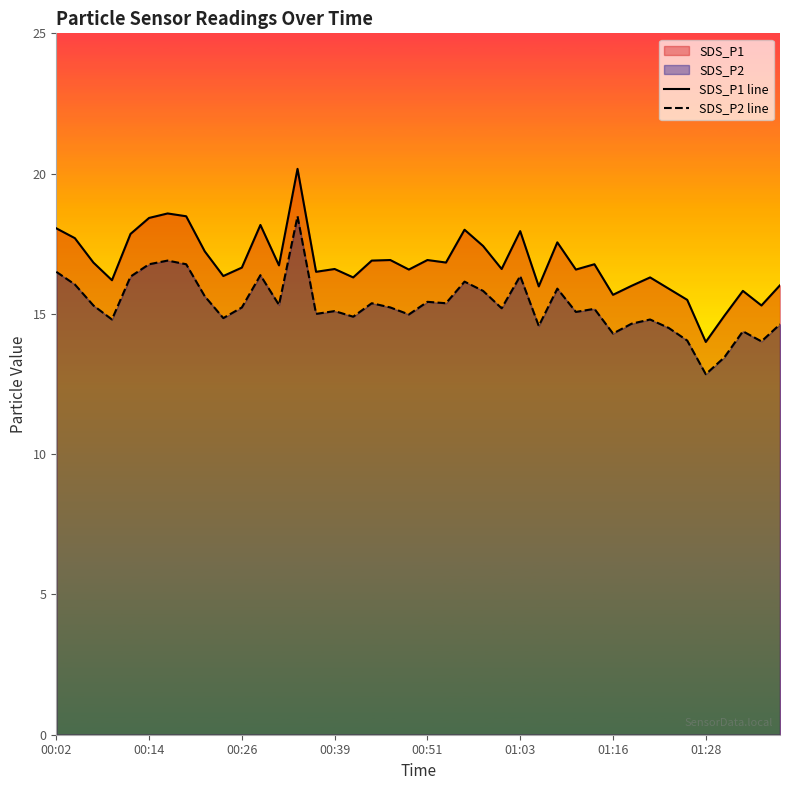

Read the SDS_P2 line value at 8.

15.6